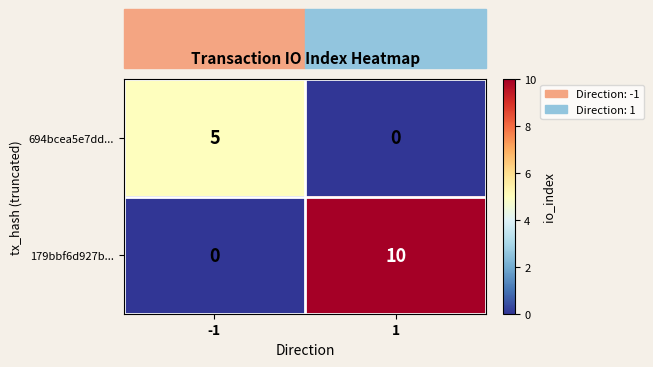

Which series has the largest range (max minus min)?

179bbf6d927b...